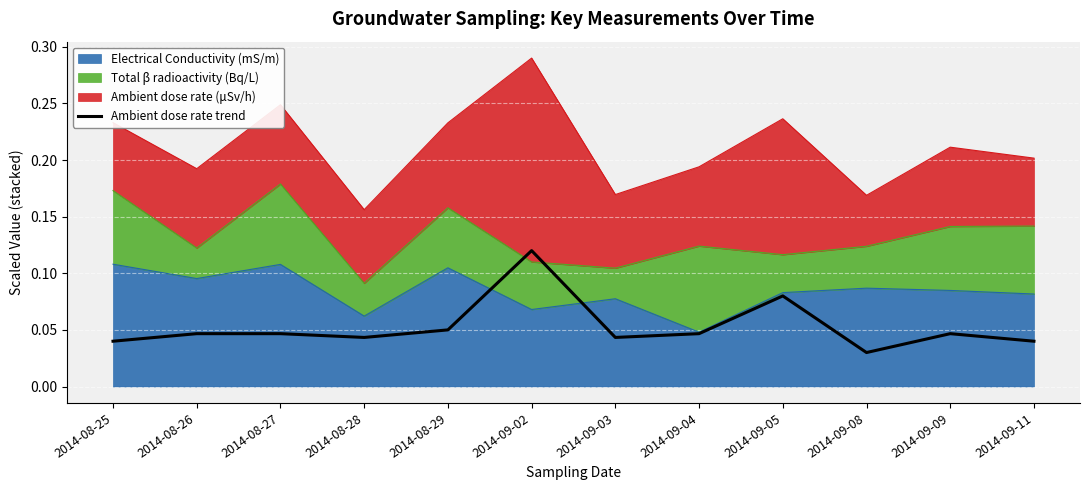

What is the difference between the second highest and minimum values?

0.1